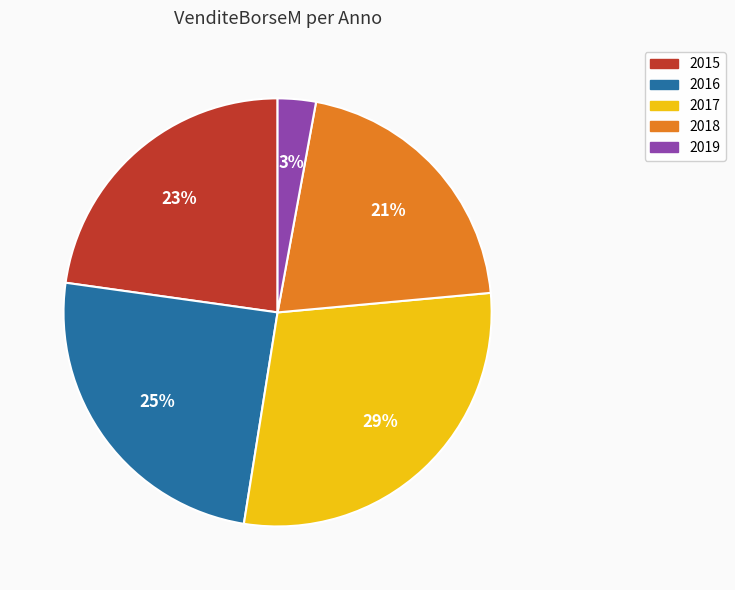

Does any single category account for the majority?

No